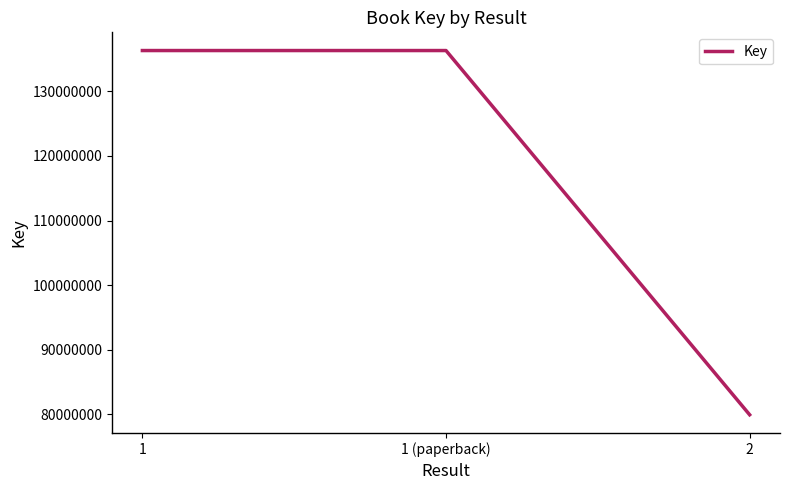

Is this an area chart (filled region under the line)?

No